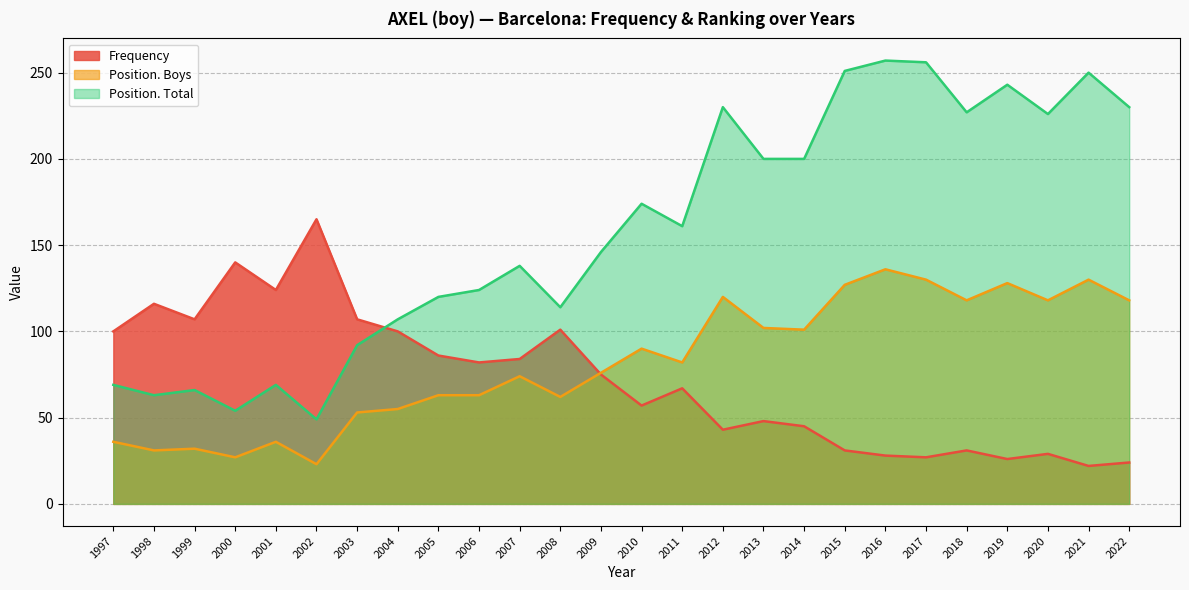

Rank the categories by Position. Total value from highest to lowest.

2016, 2017, 2015, 2021, 2019, 2012, 2022, 2018, 2020, 2013, 2014, 2010, 2011, 2009, 2007, 2006, 2005, 2008, 2004, 2003, 1997, 2001, 1999, 1998, 2000, 2002